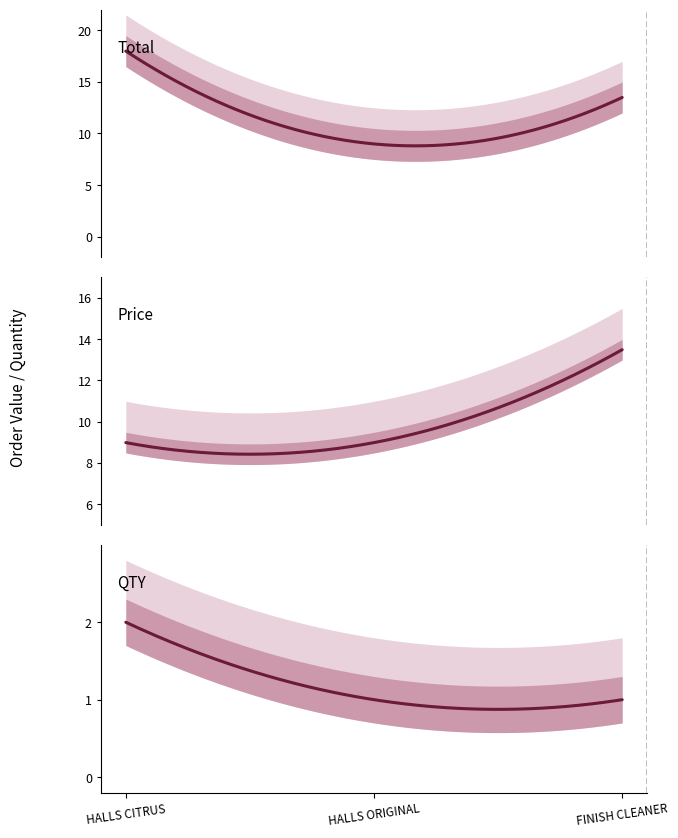

Count the Pkd values in the range 8 to 20.

3